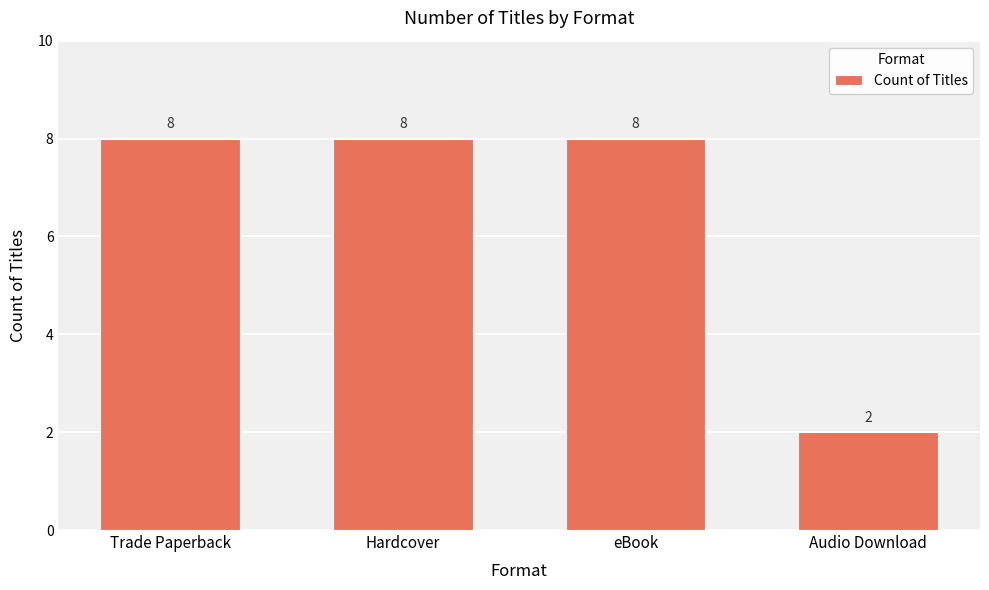

Approximately how many times larger is the value at Trade Paperback compared to eBook?

1.0